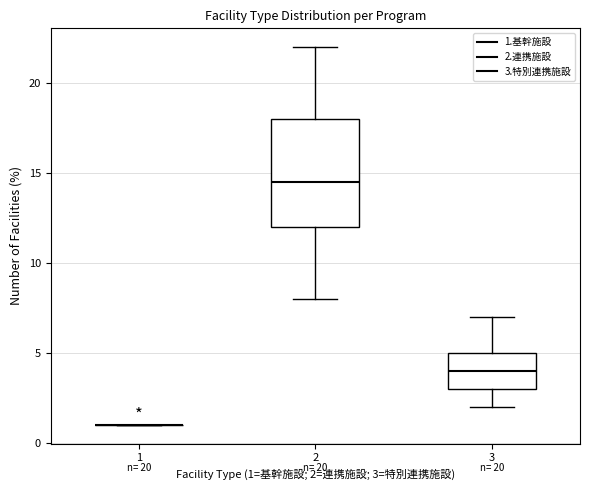

Comparing the boxes themselves (not the whiskers), which one is the tallest?

2